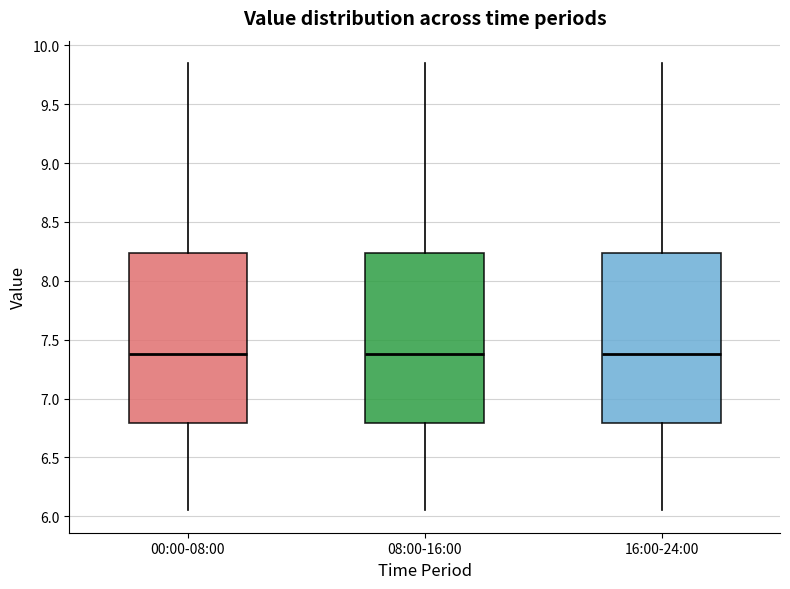

Where does the median line of the box for 08:00-16:00 sit on the y-axis? The values are not printed on the chart, so give them approximately, as read against the axis.

7.40